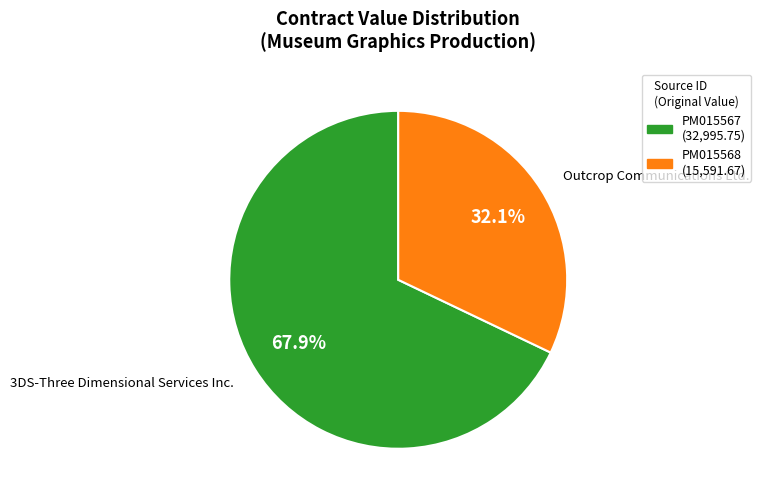

What percentage is the PM015568 slice, to the nearest percent?

32%